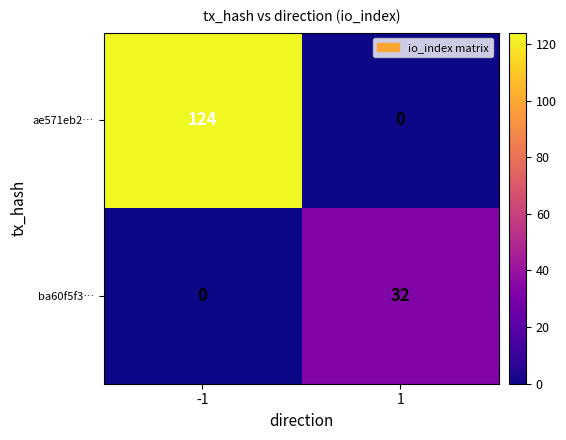

What is the maximum value for ba60f5f3…?

32